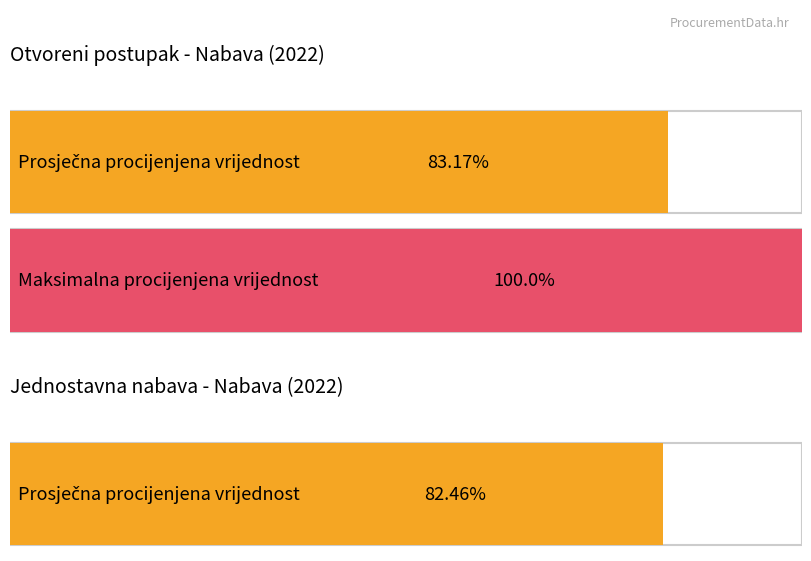

Which series has the largest total across all categories?

Otvoreni postupak